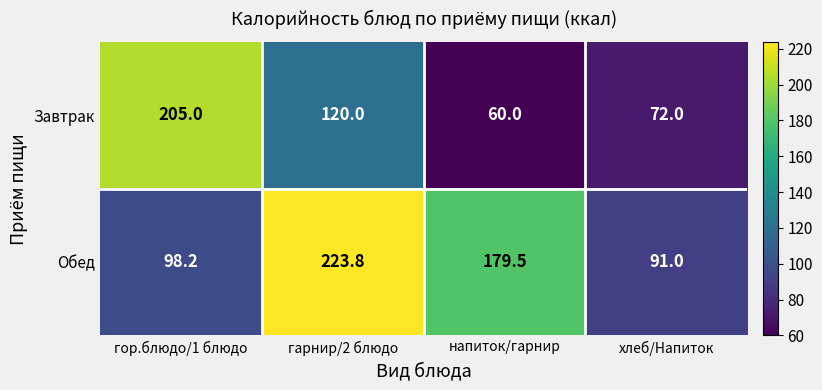

Is it true that Обед equals 61.4 at напиток/гарнир?

False